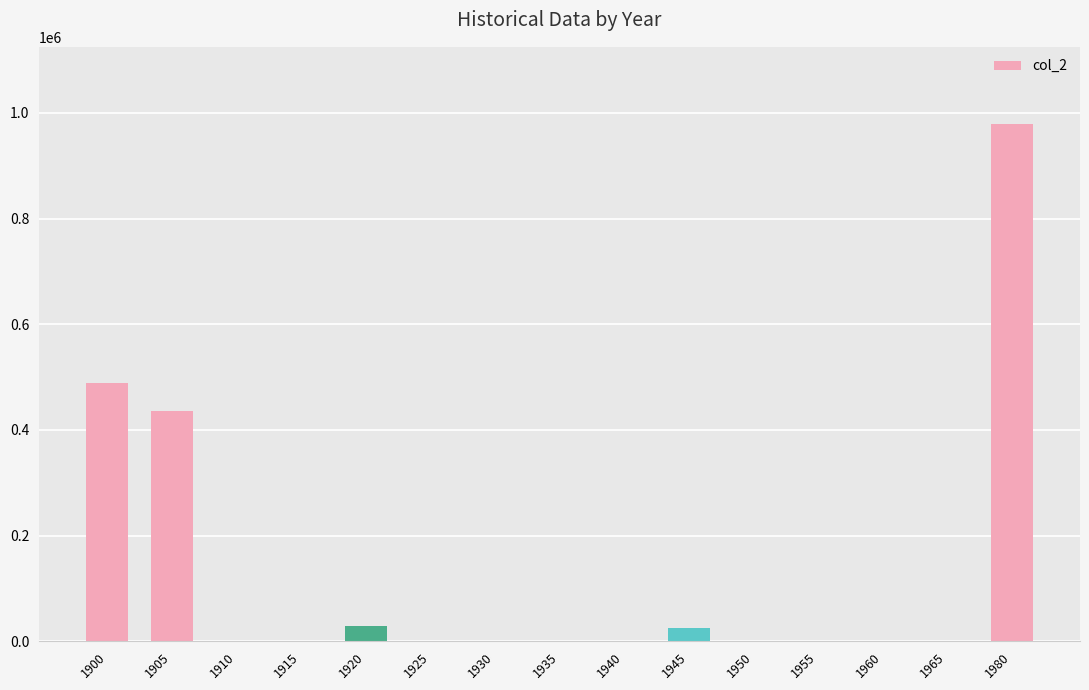

What is the sum of all values?

1956472